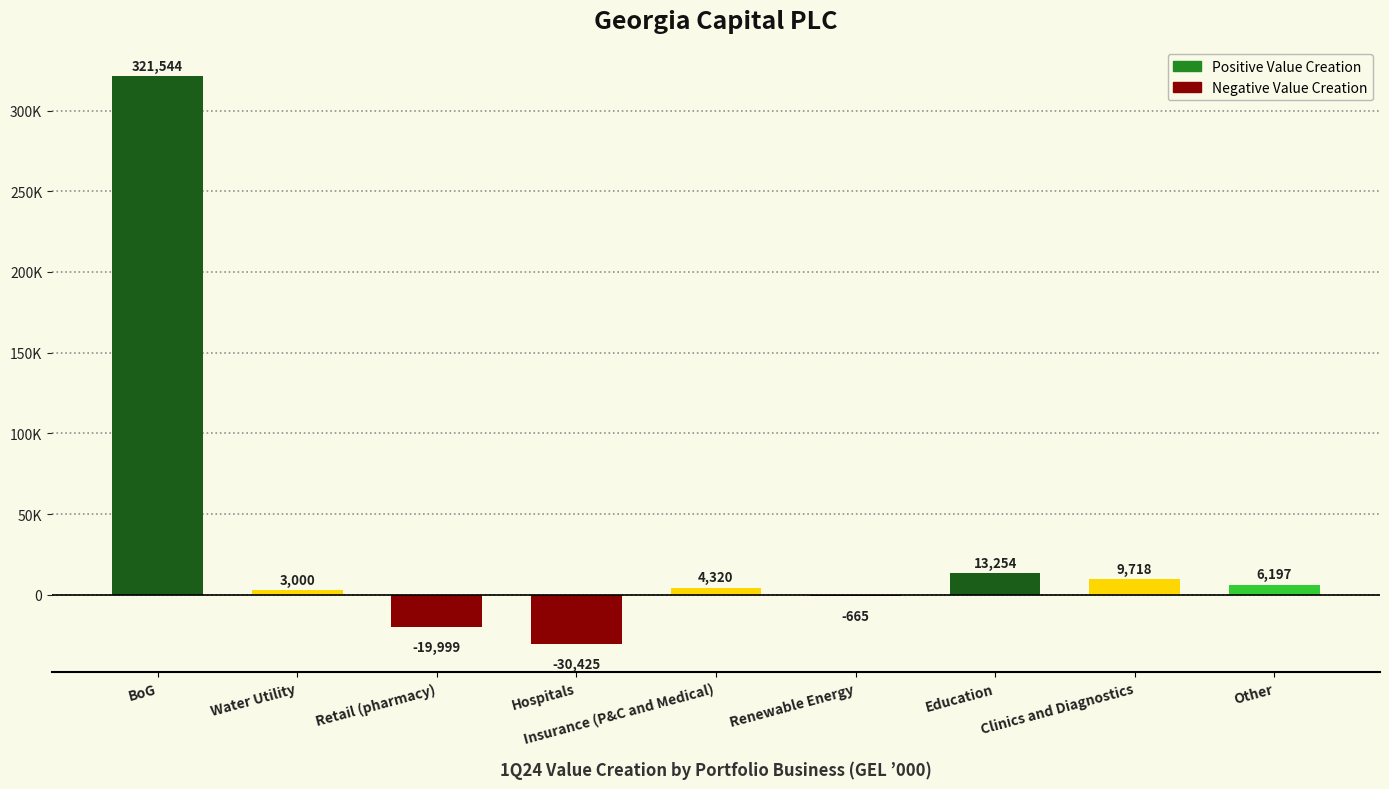

Are the bars horizontal?

No